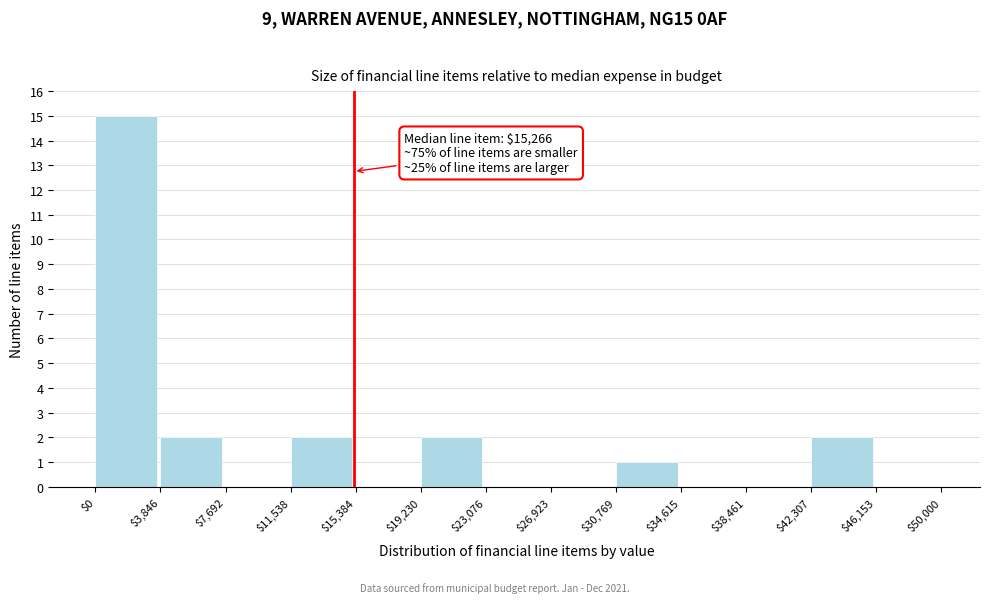

Which range on the x-axis has the tallest bar?

$0 to $3,846